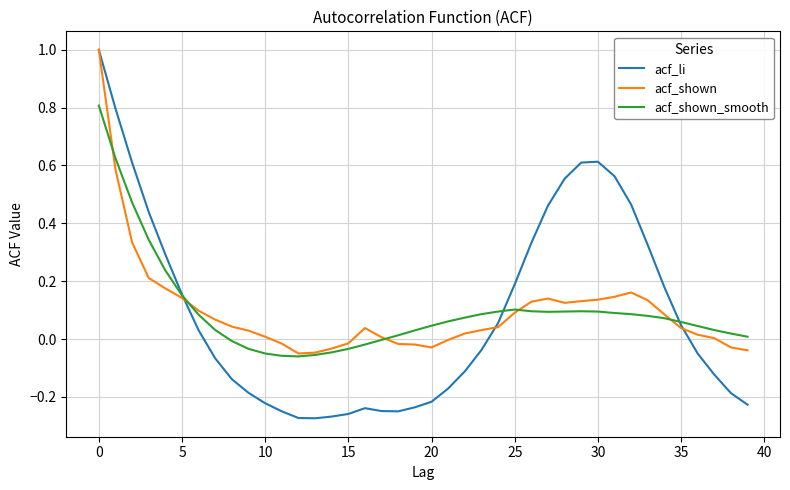

What is the maximum value for acf_li?

1.0